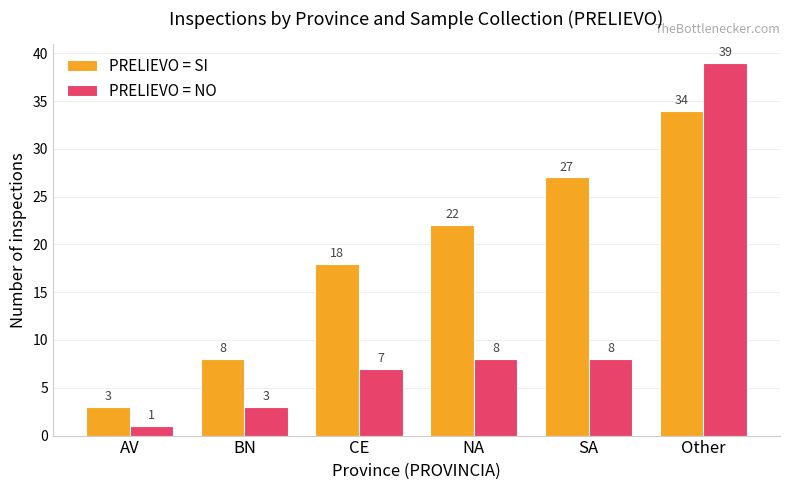

What are all the series names shown in the legend?

PRELIEVO = SI, PRELIEVO = NO